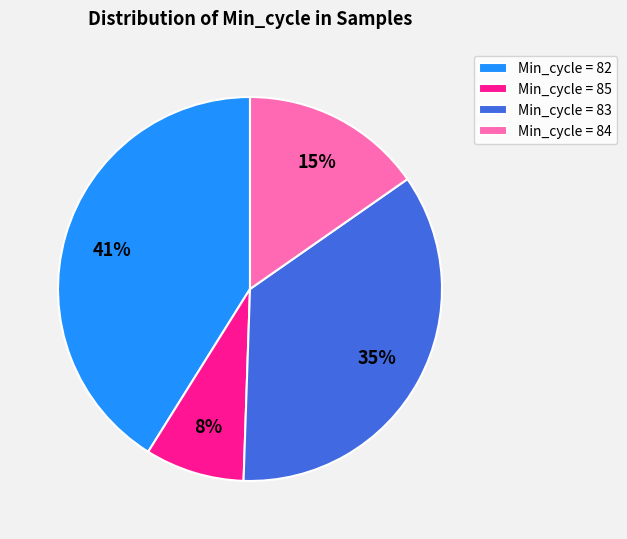

Rank the categories by value from lowest to highest.

Min_cycle = 85, Min_cycle = 84, Min_cycle = 83, Min_cycle = 82